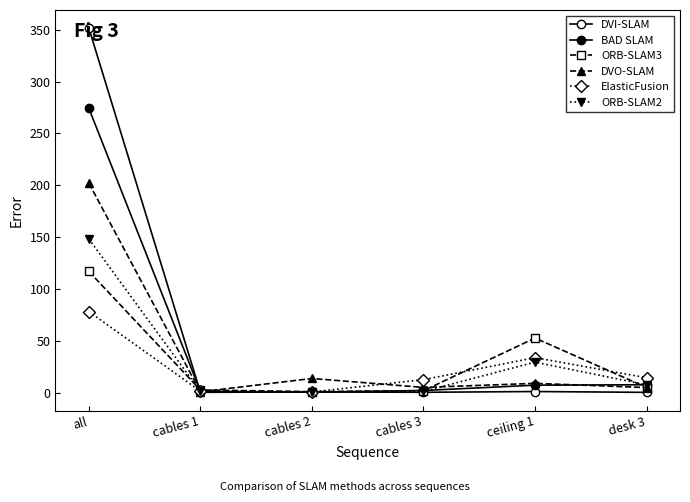

The value of DVO-SLAM at desk 3 is 6.6. True or false?

False